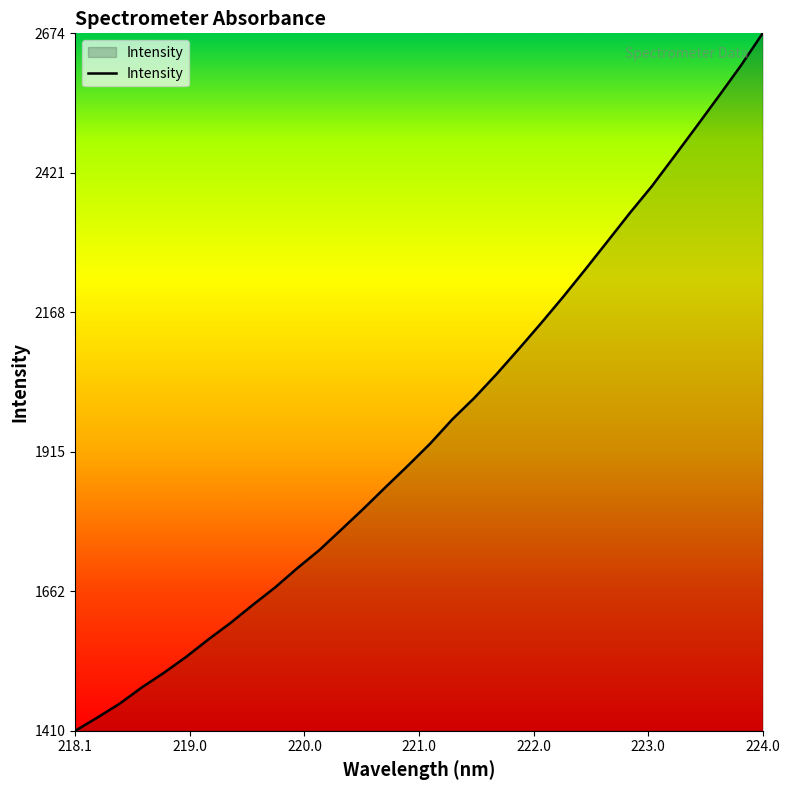

How many values exceed 1930?

16